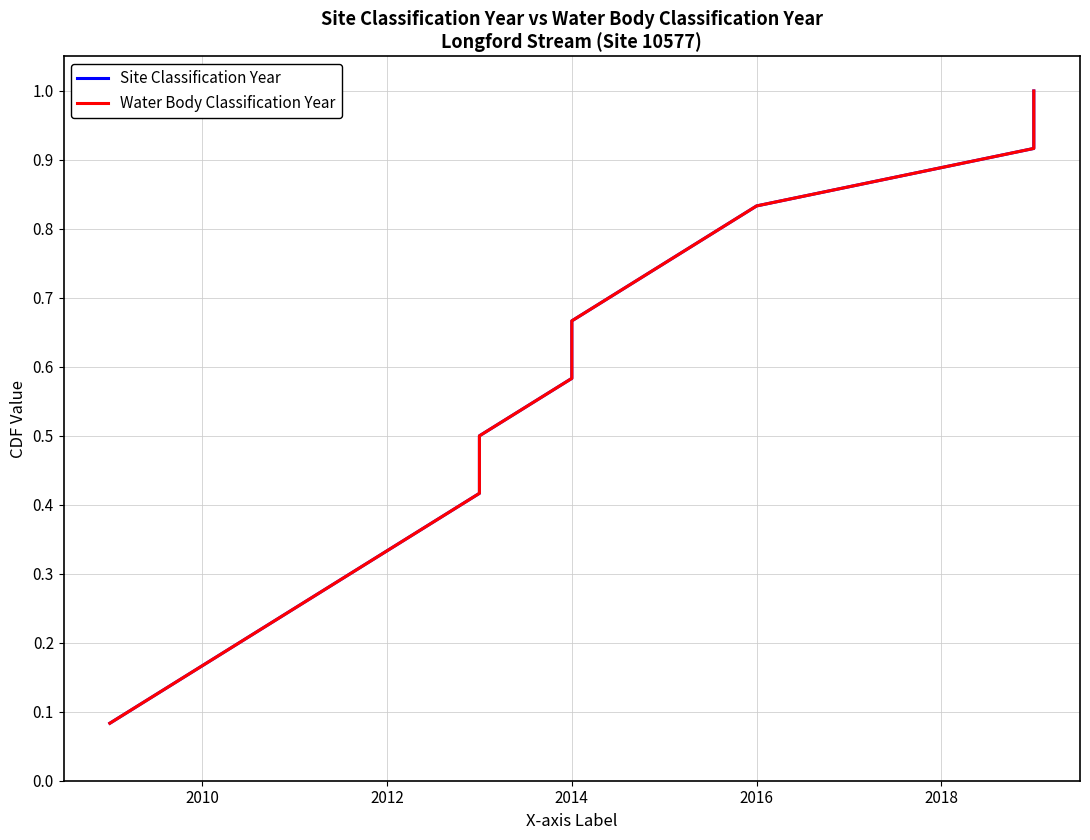

What are all the series names shown in the legend?

Site Classification Year, Water Body Classification Year